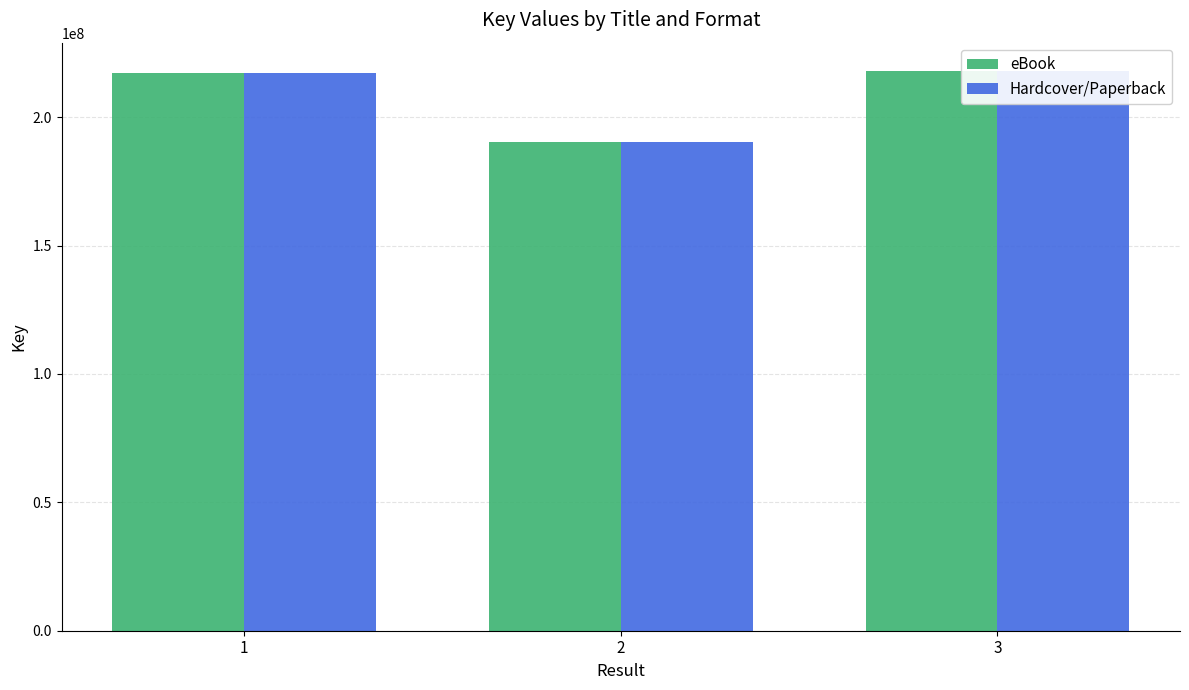

At how many categories does at least one series exceed 212702897?

2